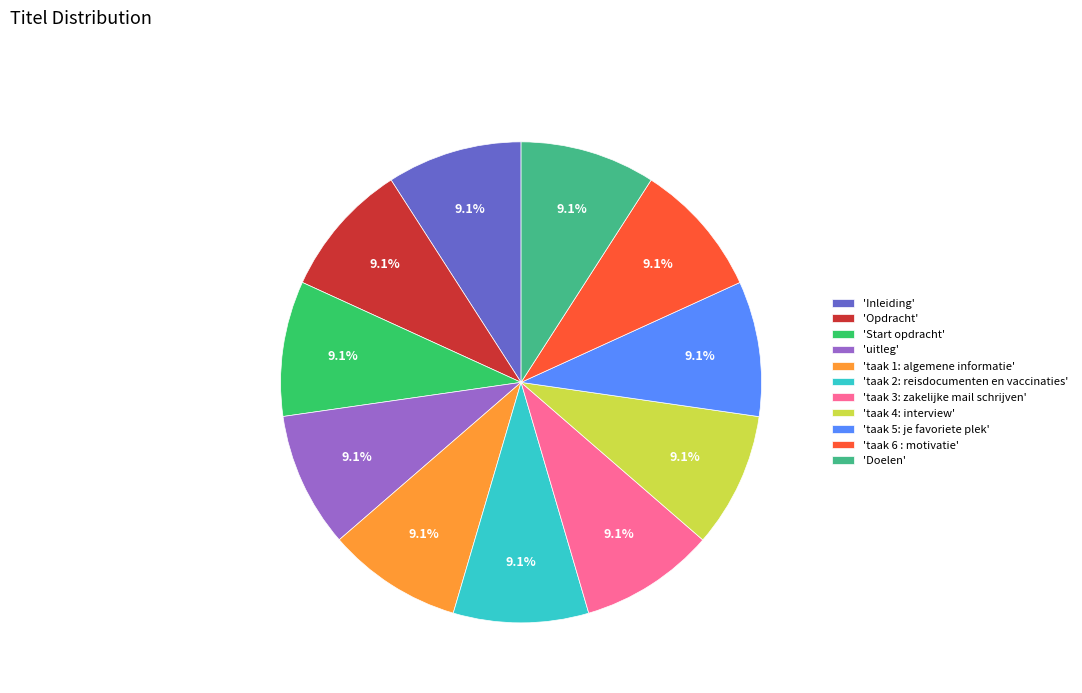

Combined, do 'taak 2: reisdocumenten en vaccinaties' and 'taak 3: zakelijke mail schrijven' account for over 50%?

No